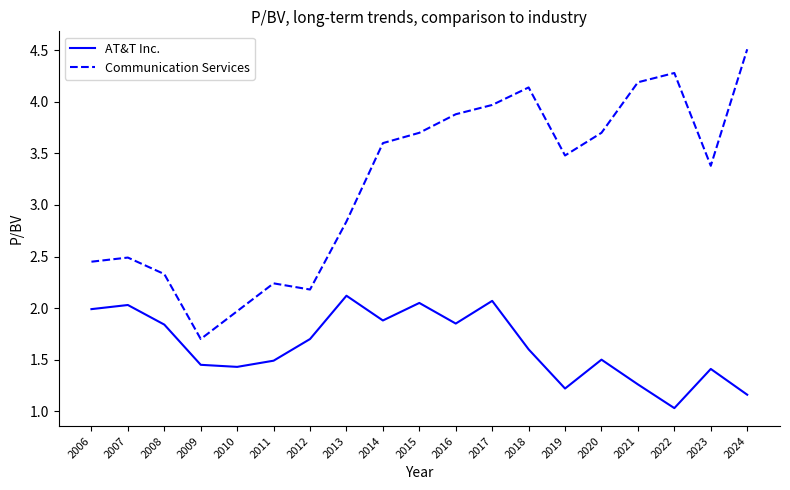

At which category does the chart reach its minimum across all series?

2022